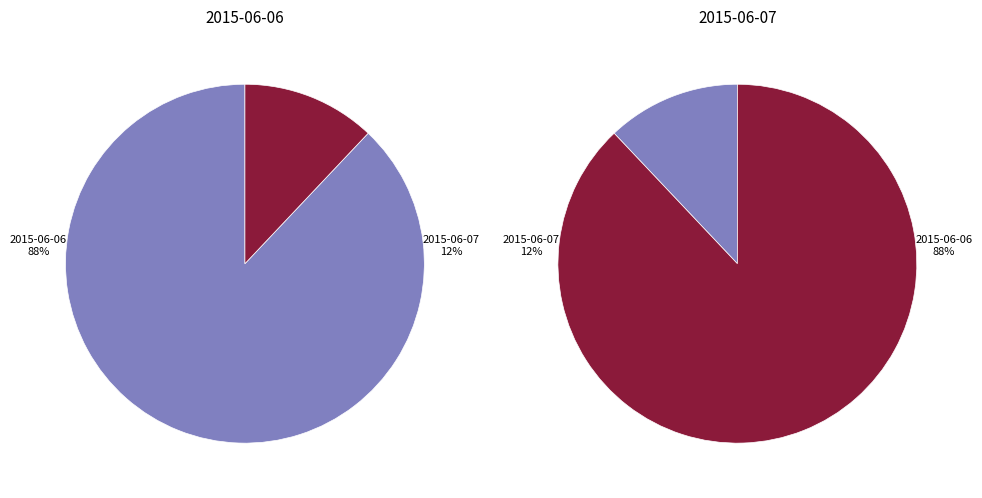

What percentage is the 2015-06-07 slice, to the nearest percent?

12%